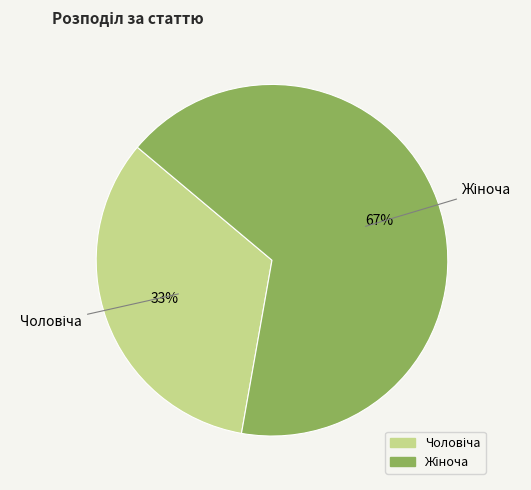

To the nearest percent, what is the average slice percentage?

50%